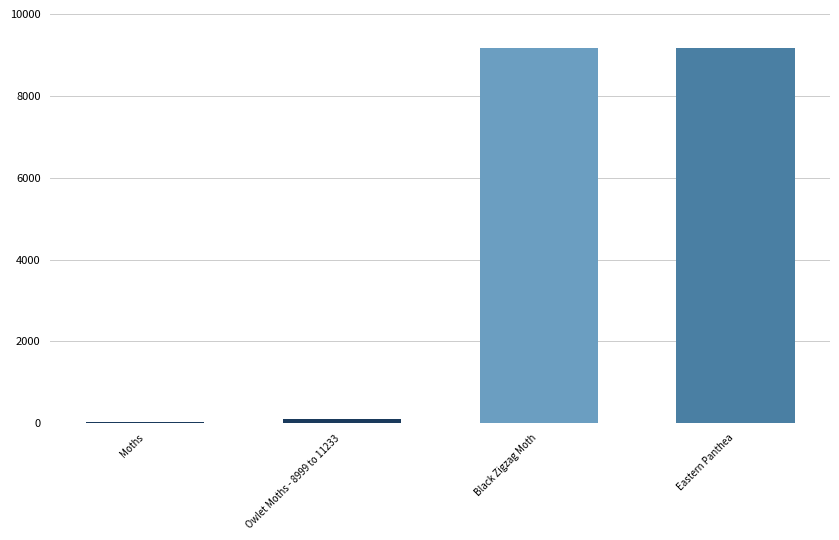

What is the maximum value shown in the chart?

9182.0